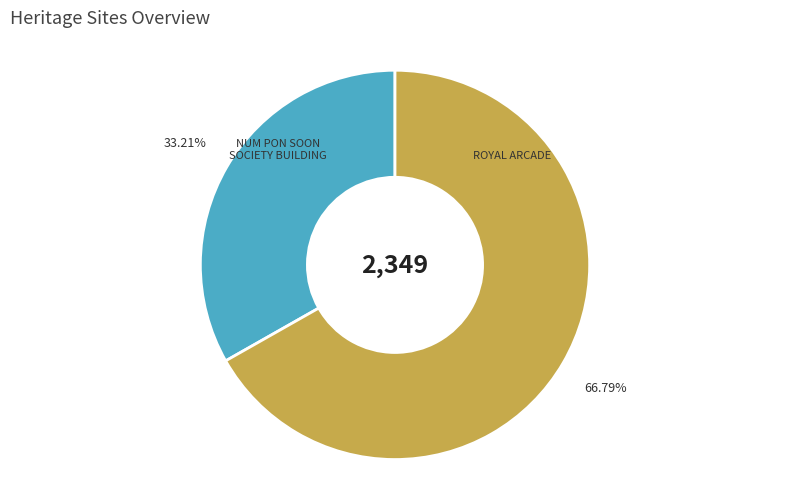

To the nearest percent, what is the difference between the largest and smallest slice percentages?

34%